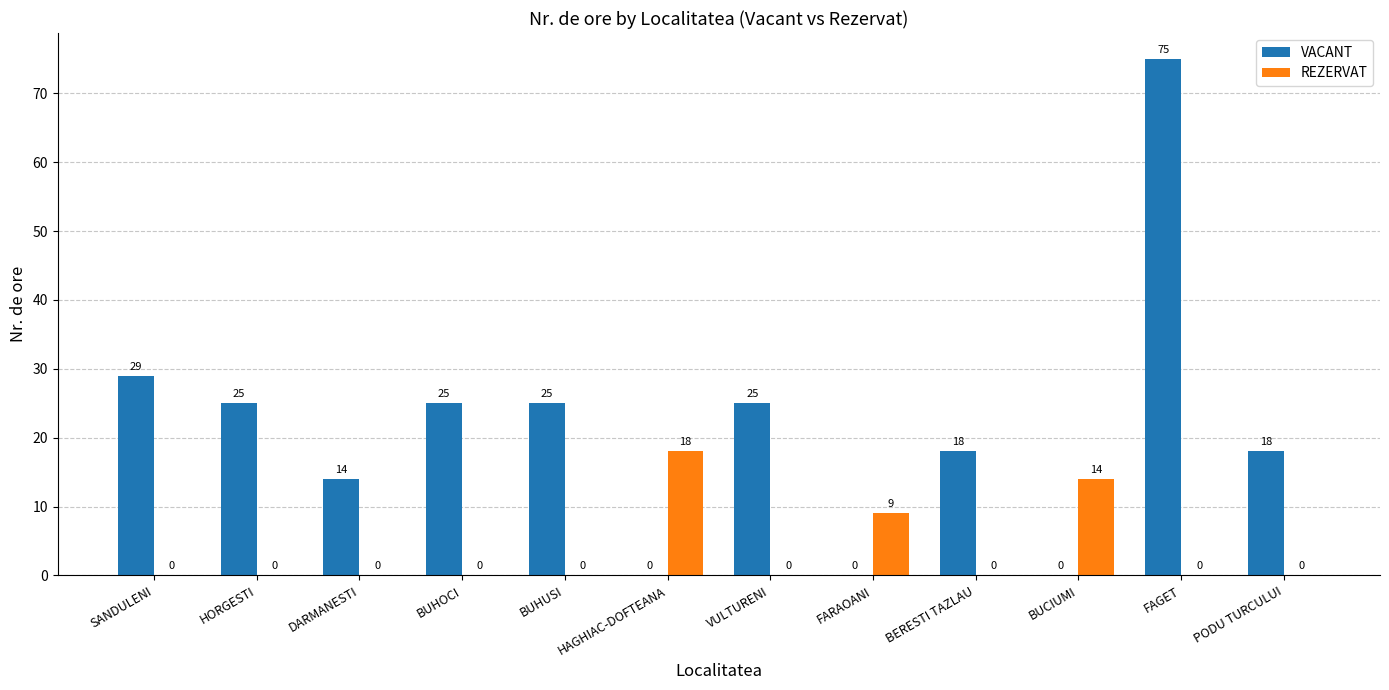

How many REZERVAT values are between 0 and 9?

10